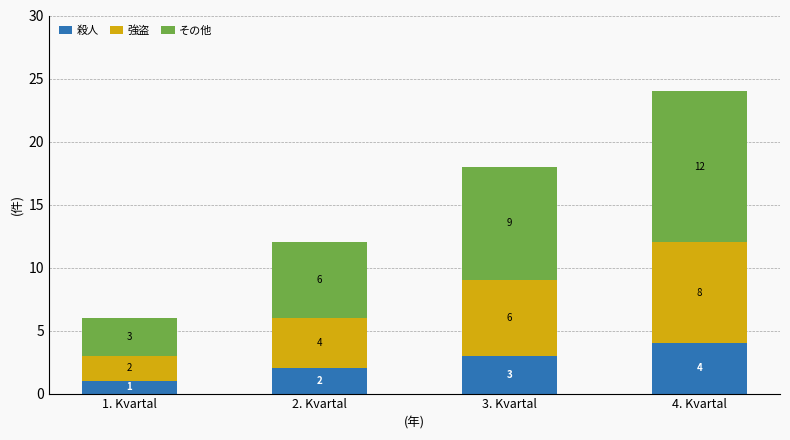

List the labels in order of 殺人 value, smallest first.

1. Kvartal, 2. Kvartal, 3. Kvartal, 4. Kvartal